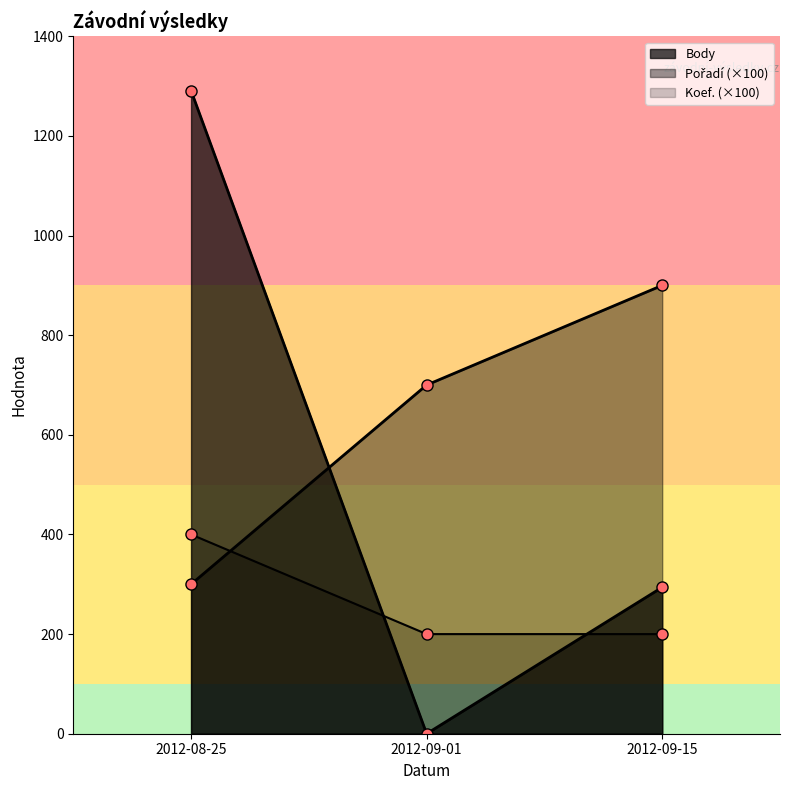

Which has a higher value, 2012-09-01 or 2012-08-25?

2012-08-25